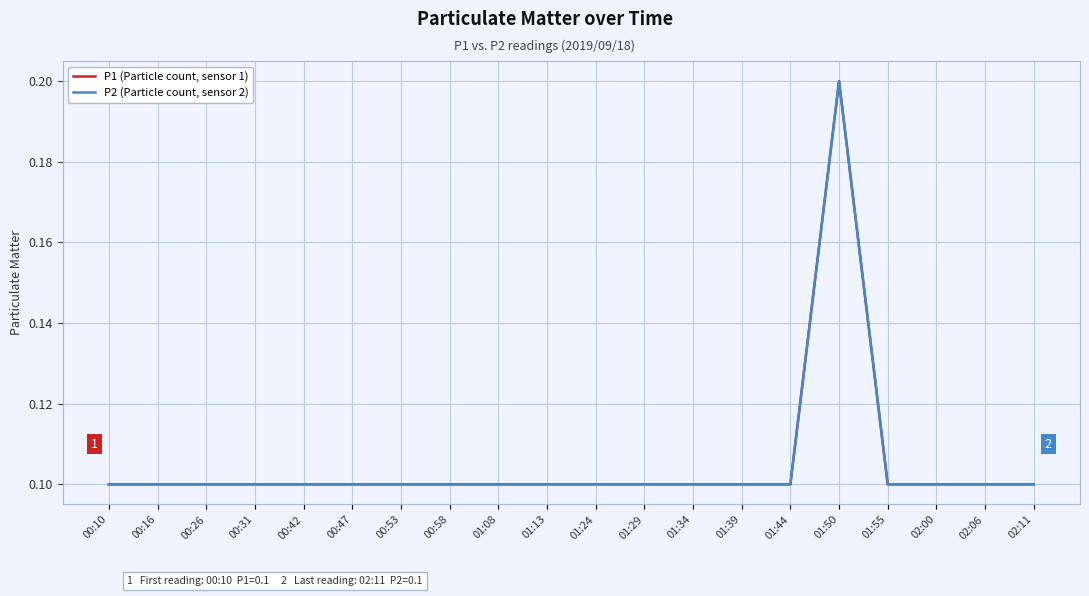

Which has a higher value, 00:16 or 00:26?

00:16